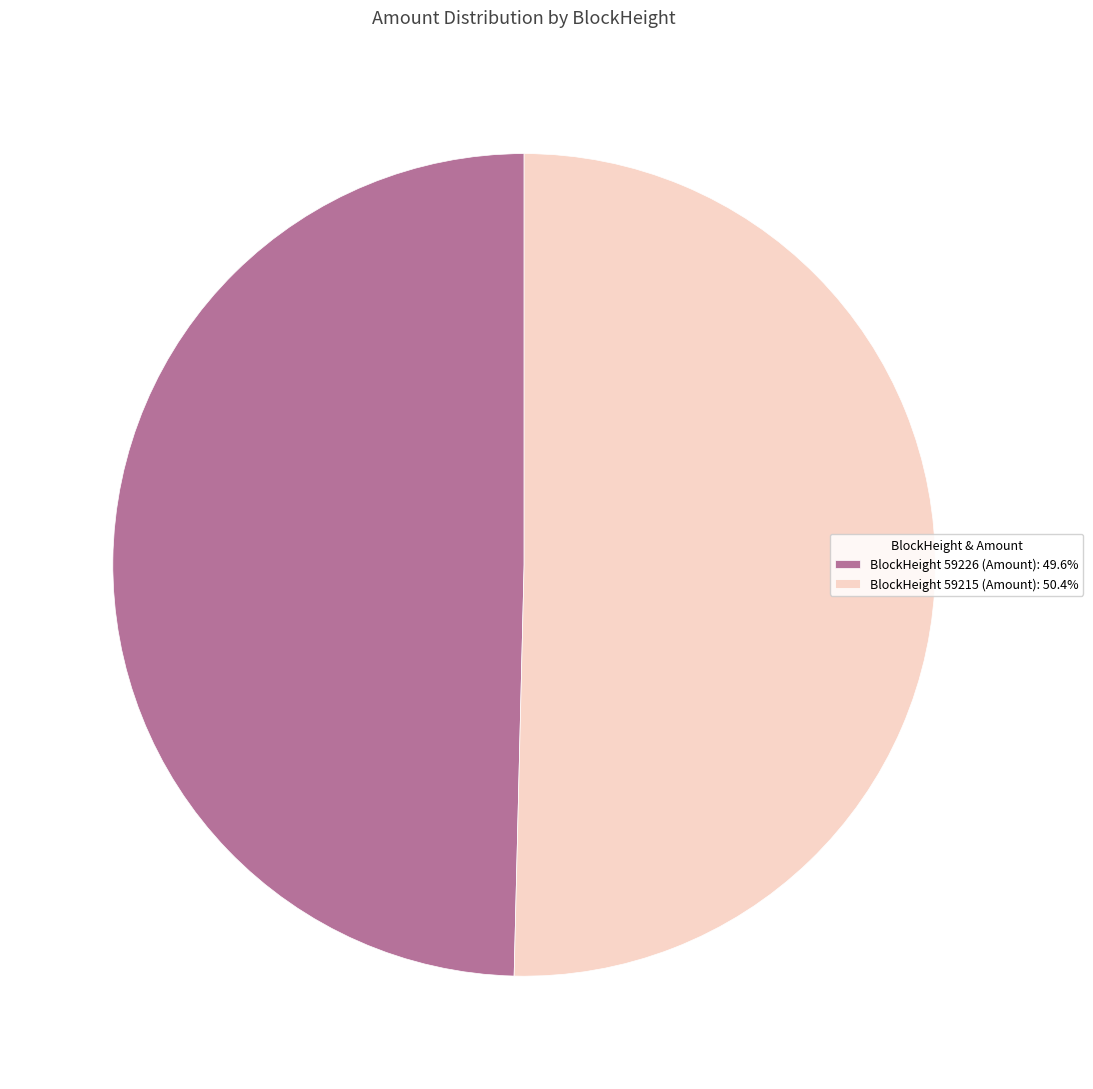

Is the sum of BlockHeight 59226 (Amount): 49.6% and BlockHeight 59215 (Amount): 50.4% greater than half?

Yes